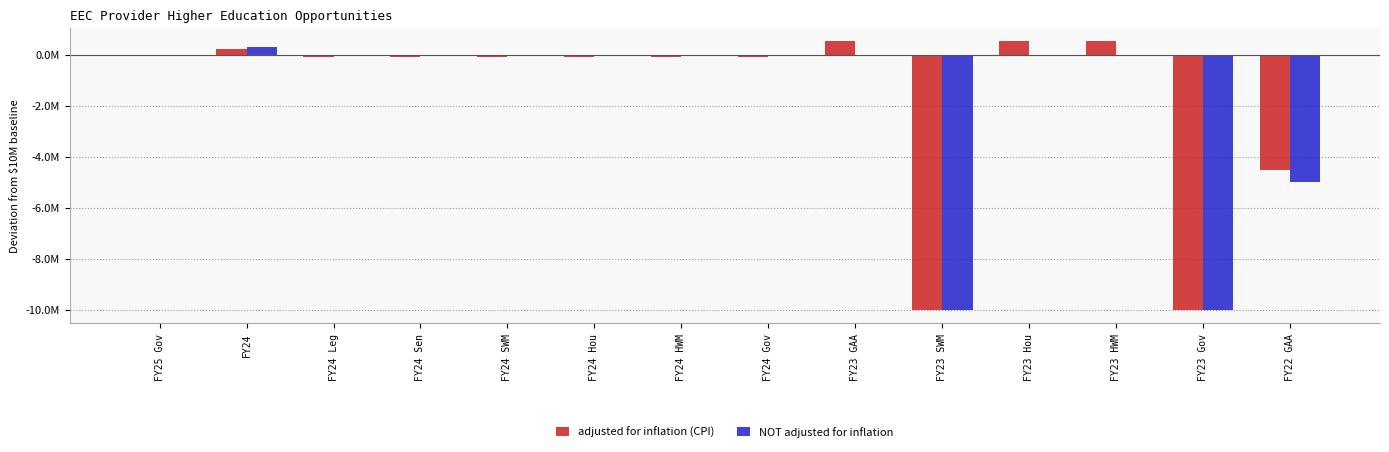

What is the total value across all series at FY24?

531397